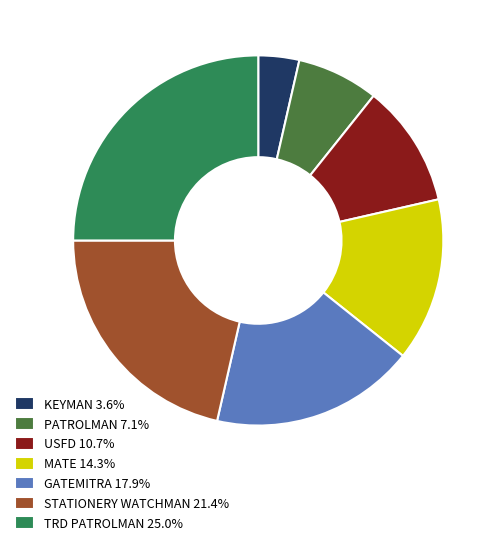

Do KEYMAN and GATEMITRA together represent more than half of the pie?

No